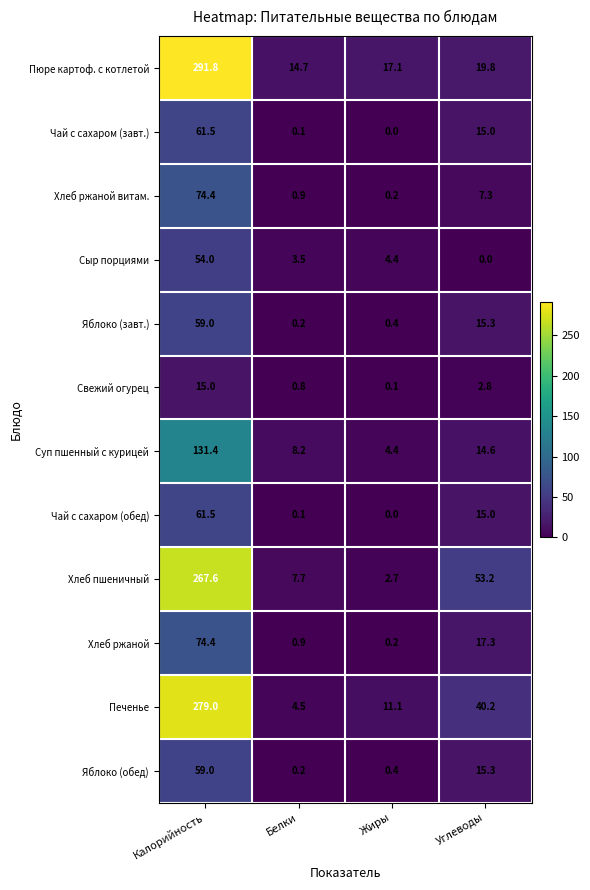

At which label does Хлеб пшеничный first exceed 53?

Калорийность